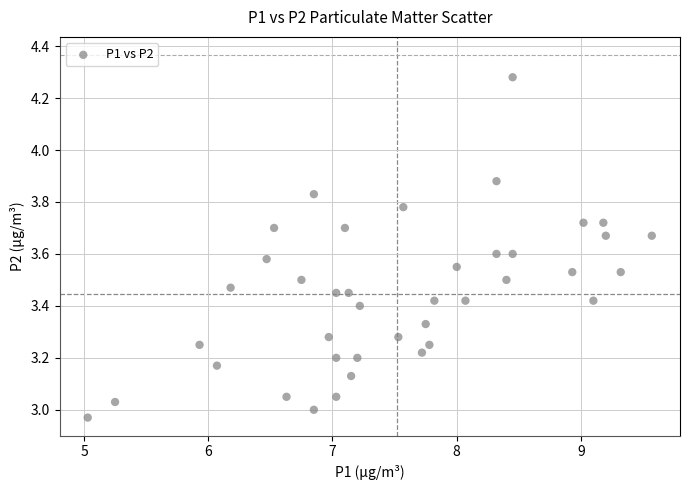

What is the range of X values (max minus min)?

4.5